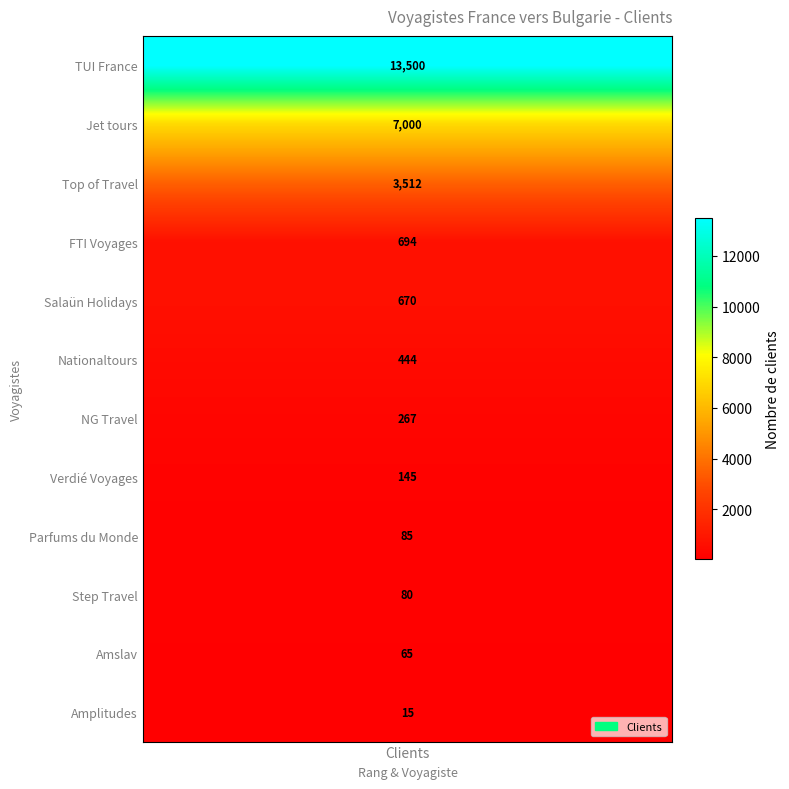

Where does the data first go above 444?

clients